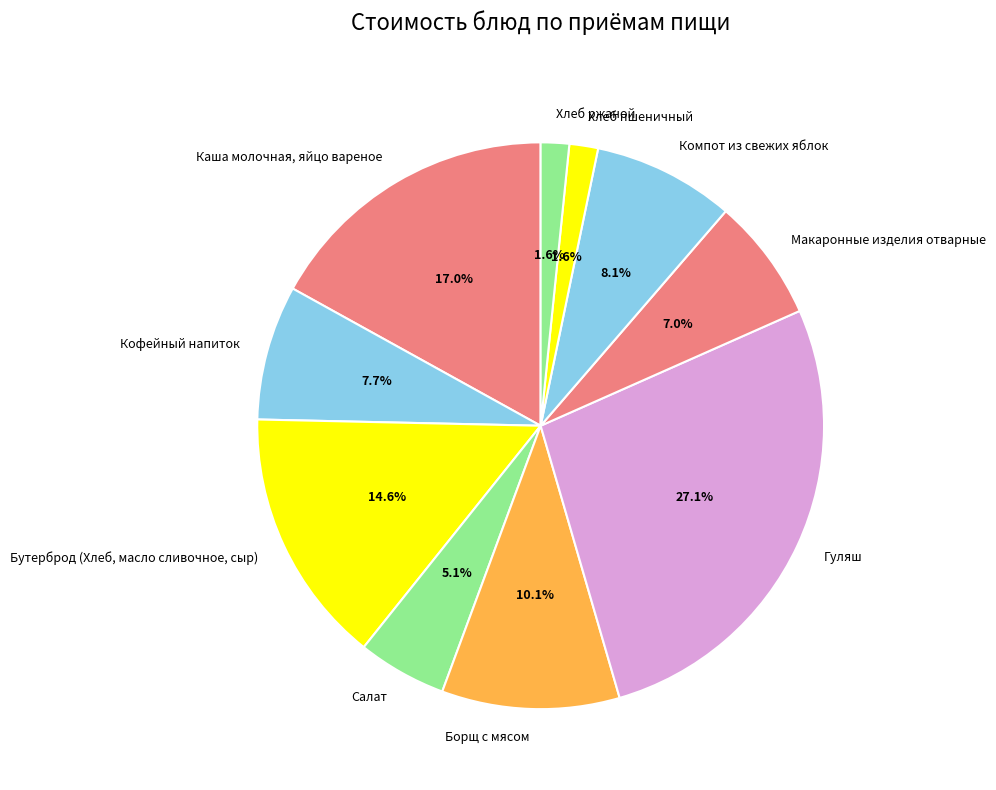

Is it true that Бутерброд (Хлеб, масло сливочное, сыр) is 15% of the pie?

True